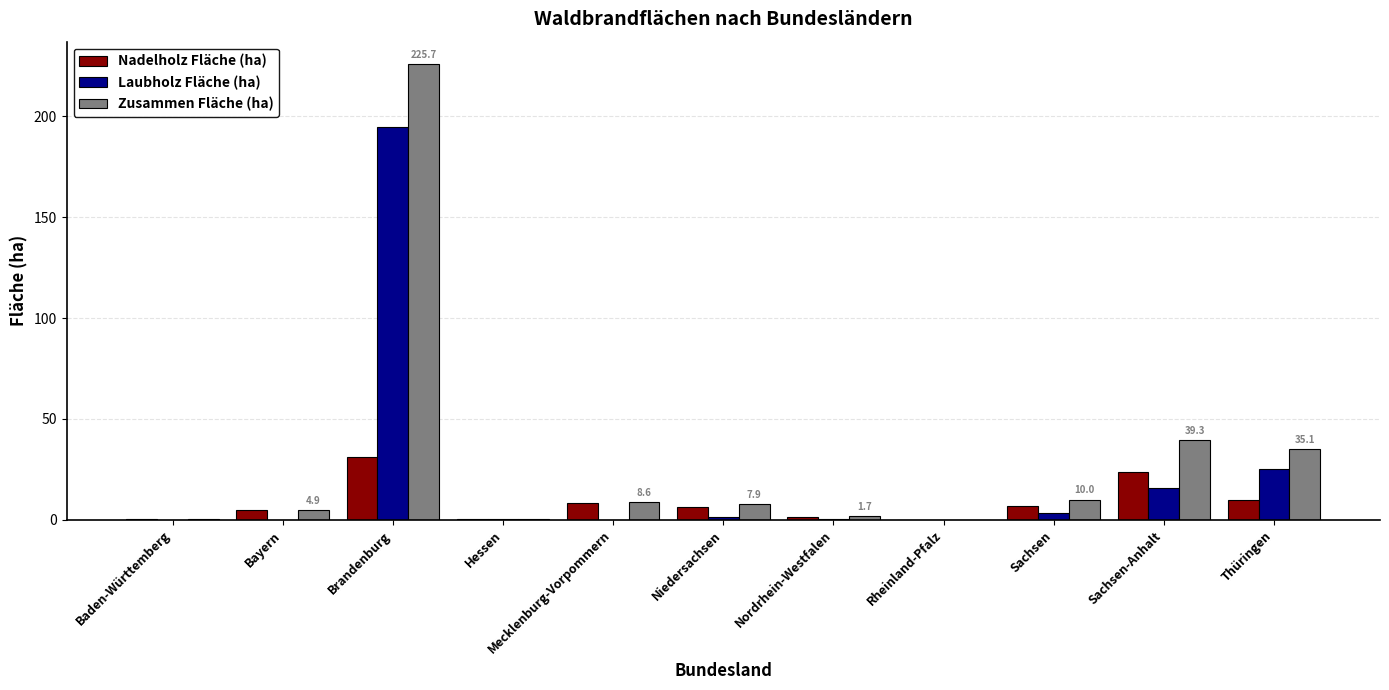

Which series changed the most between Brandenburg and Rheinland-Pfalz?

Zusammen Fläche (ha)